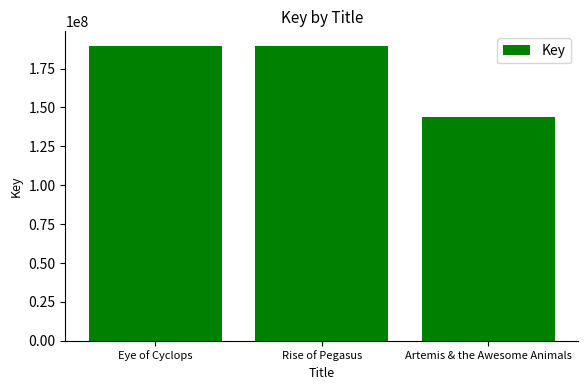

Are the bars horizontal?

No